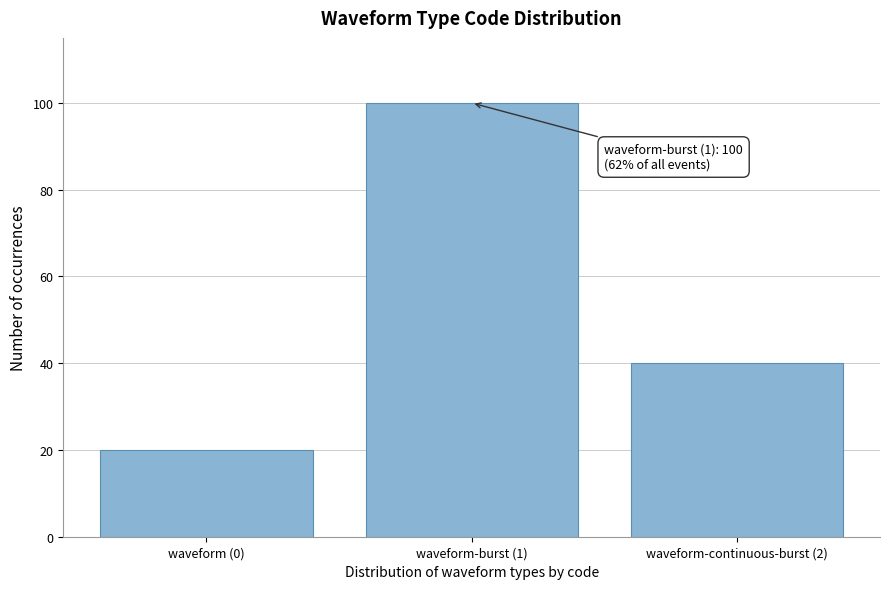

Reading left to right, what are all the values shown in this chart?

20	100	40